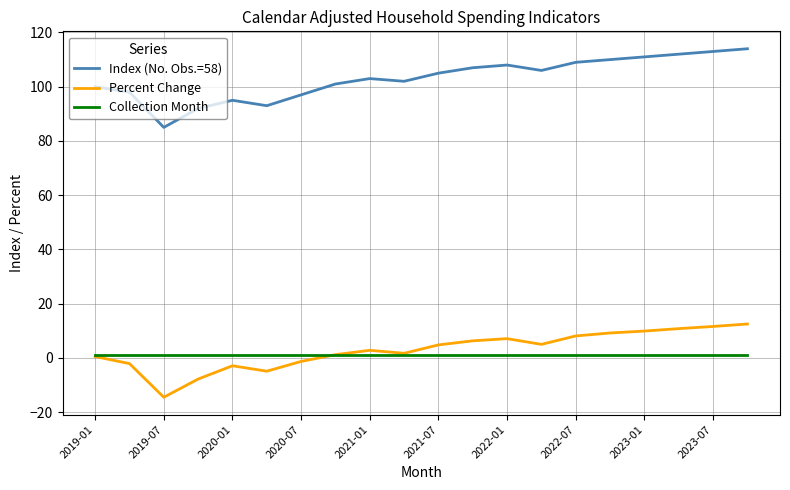

List the series in order of their peak value, highest first.

Index (No. Obs.=58), Percent Change, Collection Month